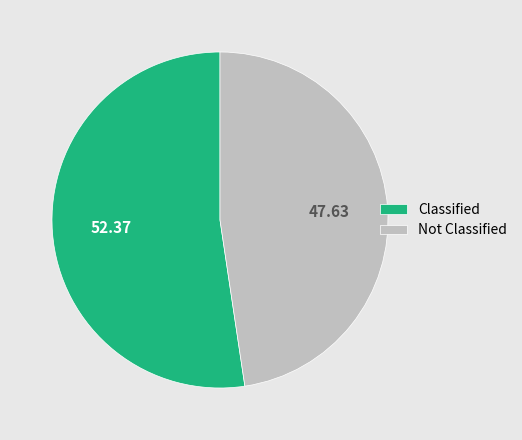

Count the number of slices in the pie.

2